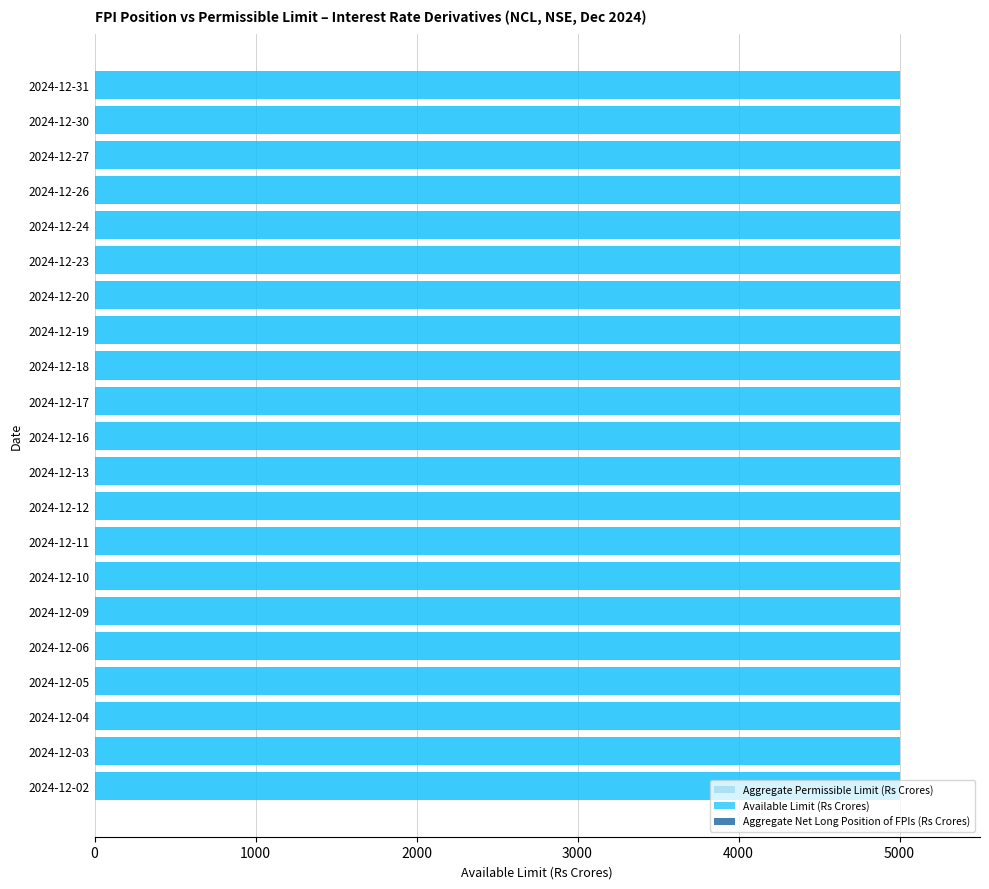

What are all the series names shown in the legend?

Aggregate Net Long Position of FPIs (Rs Crores), Aggregate Permissible Limit (Rs Crores), Available Limit (Rs Crores)